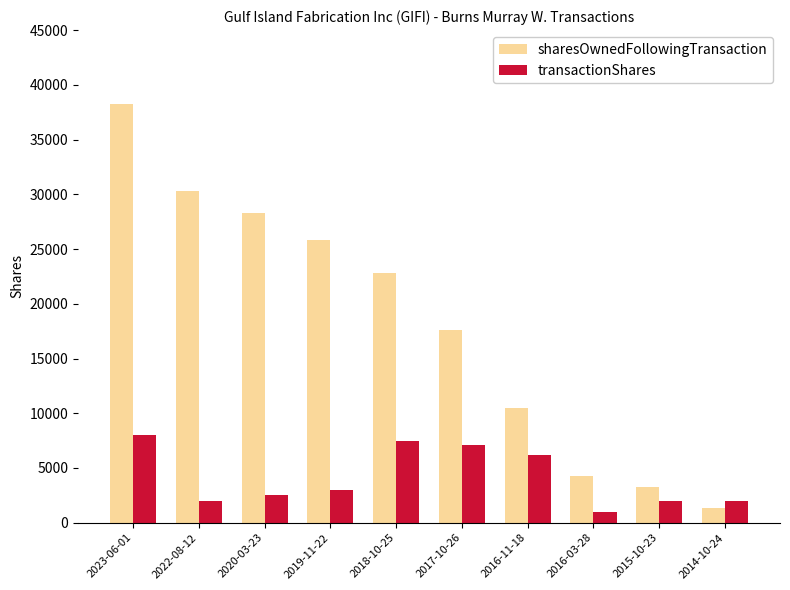

Between 2020-03-23 and 2015-10-23, which series saw the biggest shift?

sharesOwnedFollowingTransaction